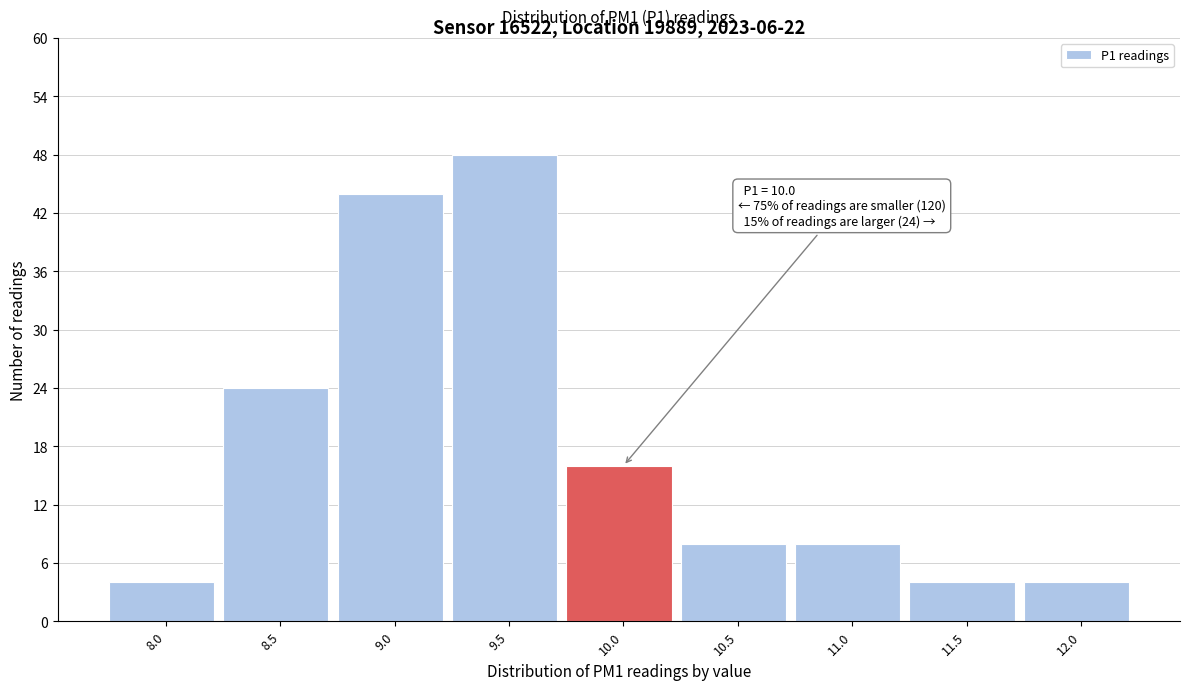

Reading left to right, list all the values displayed in this chart.

8.0=4	8.5=24	9.0=44	9.5=48	10.0=16	10.5=8	11.0=8	11.5=4	12.0=4